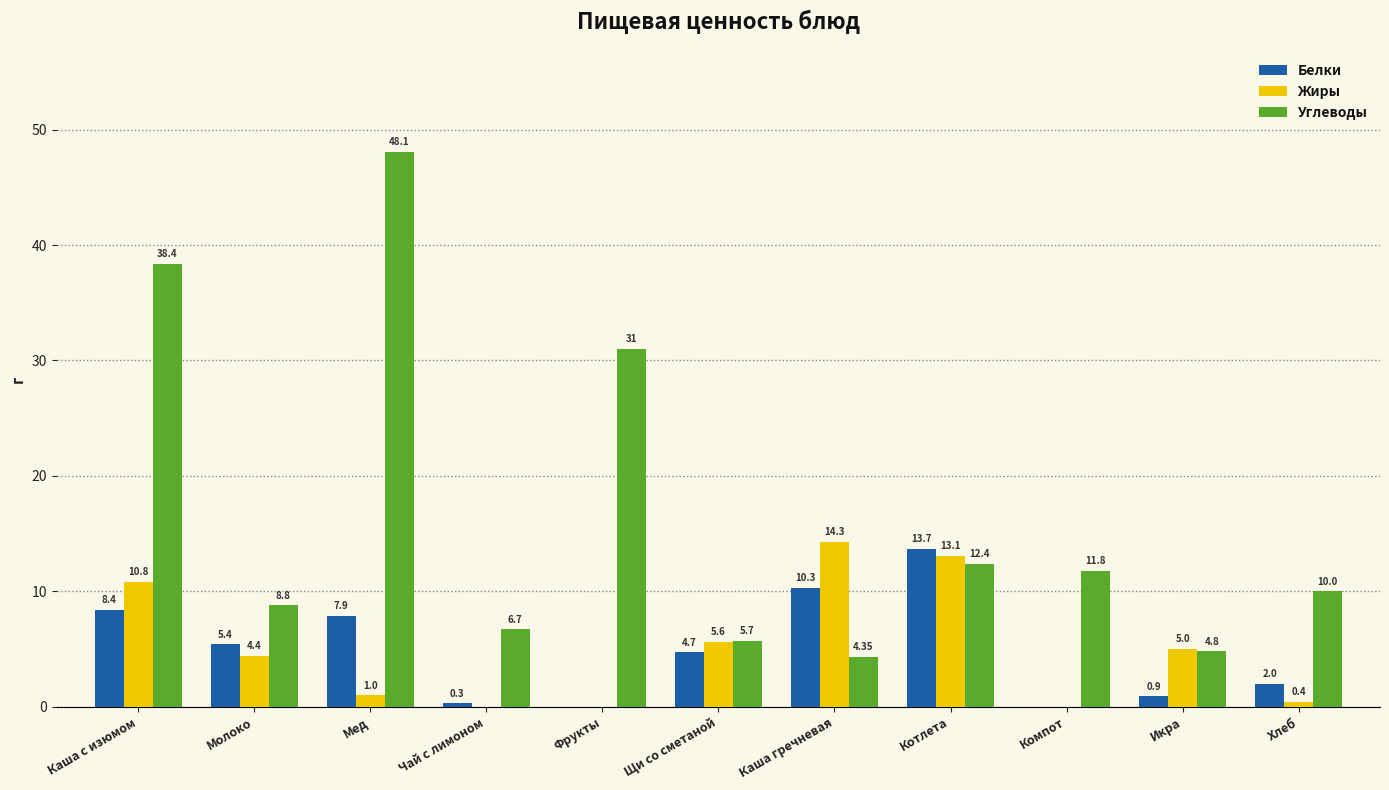

Which series has the widest spread of values?

Углеводы